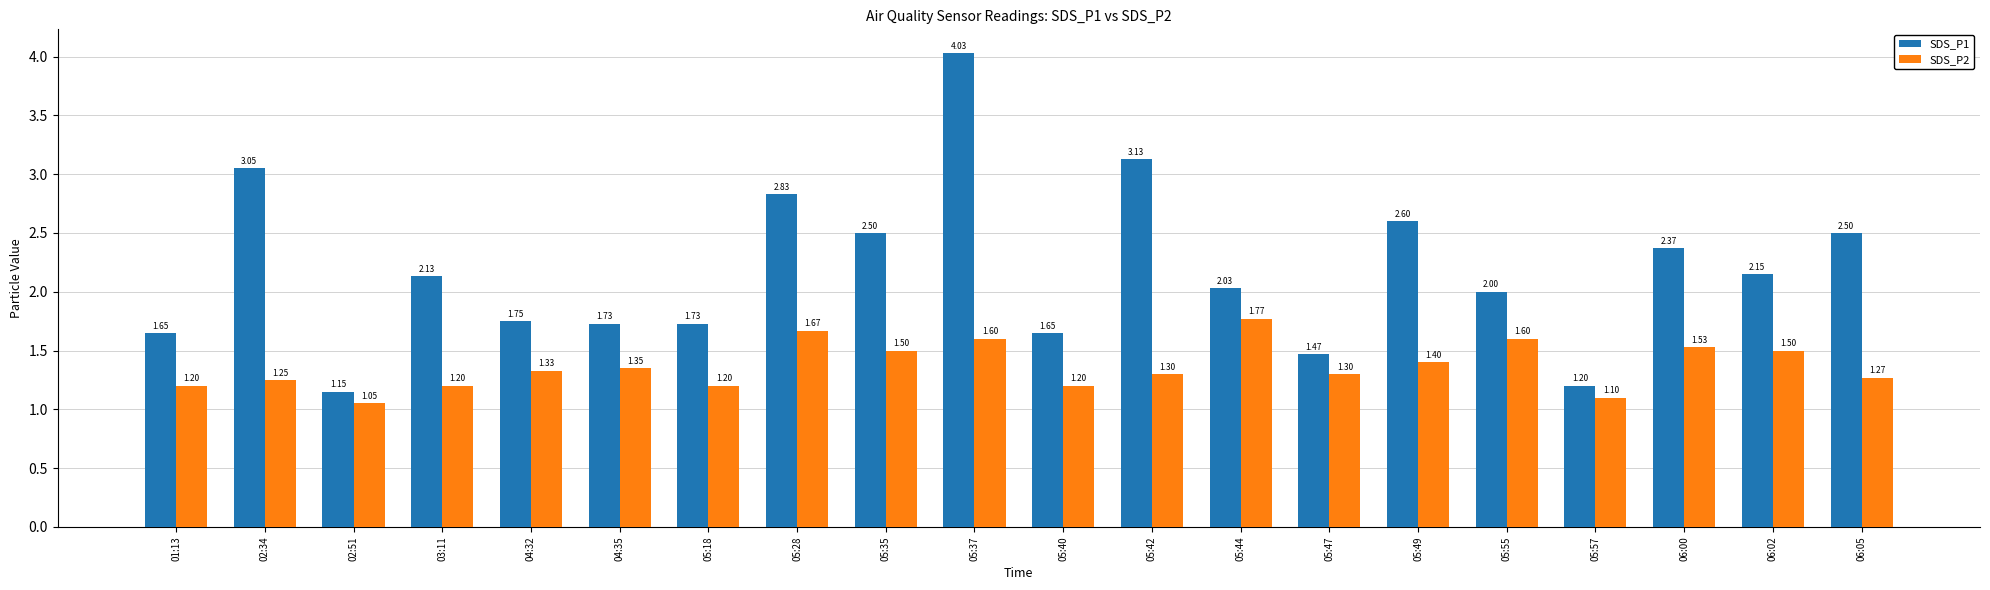

How many data points in SDS_P1 are less than 2?

8